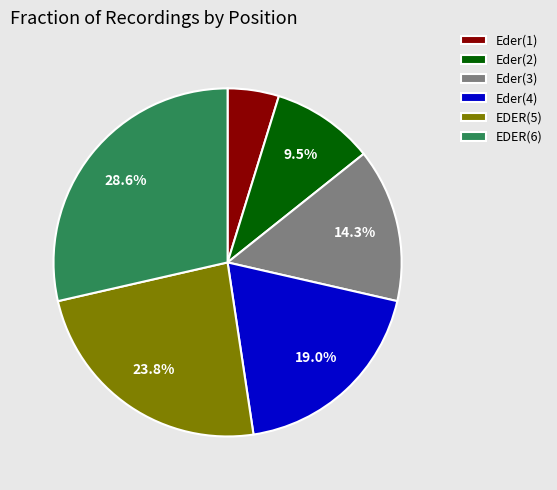

Is there a majority slice in this chart?

No